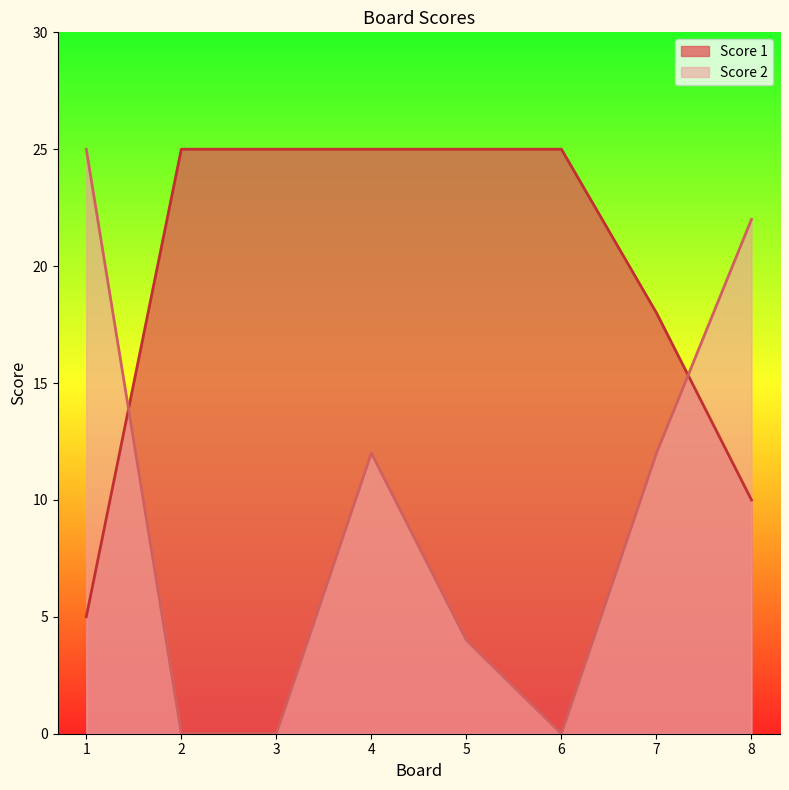

The value of Score 2 at 2 is 10. True or false?

False